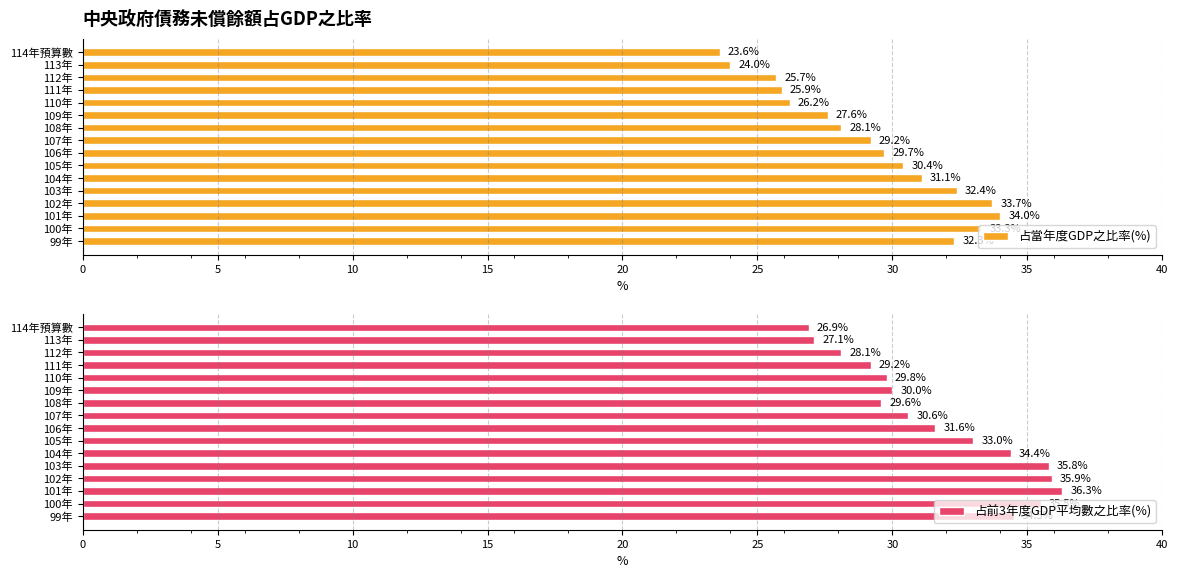

How many data points in 占前3年度GDP平均數之比率(%) are less than 31?

8